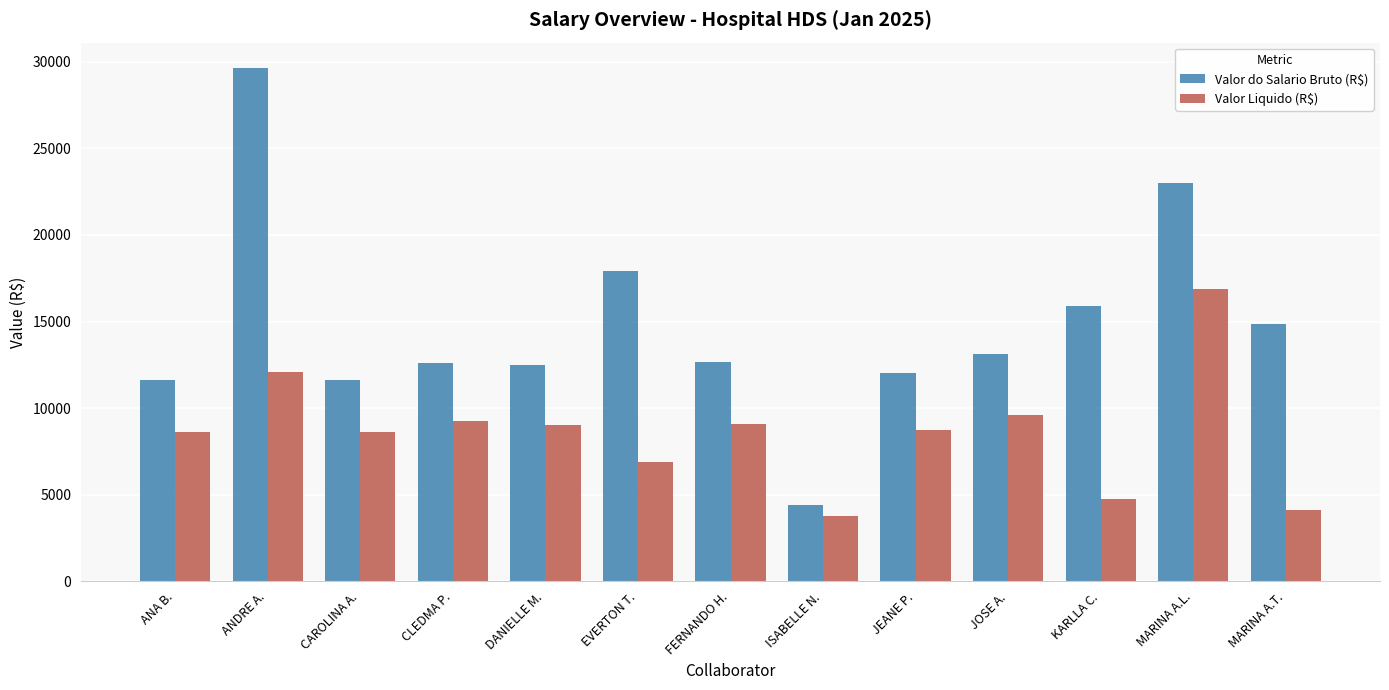

True or false: Valor do Salario Bruto (R$) has a value of 8676.0 at KARLLA C..

False